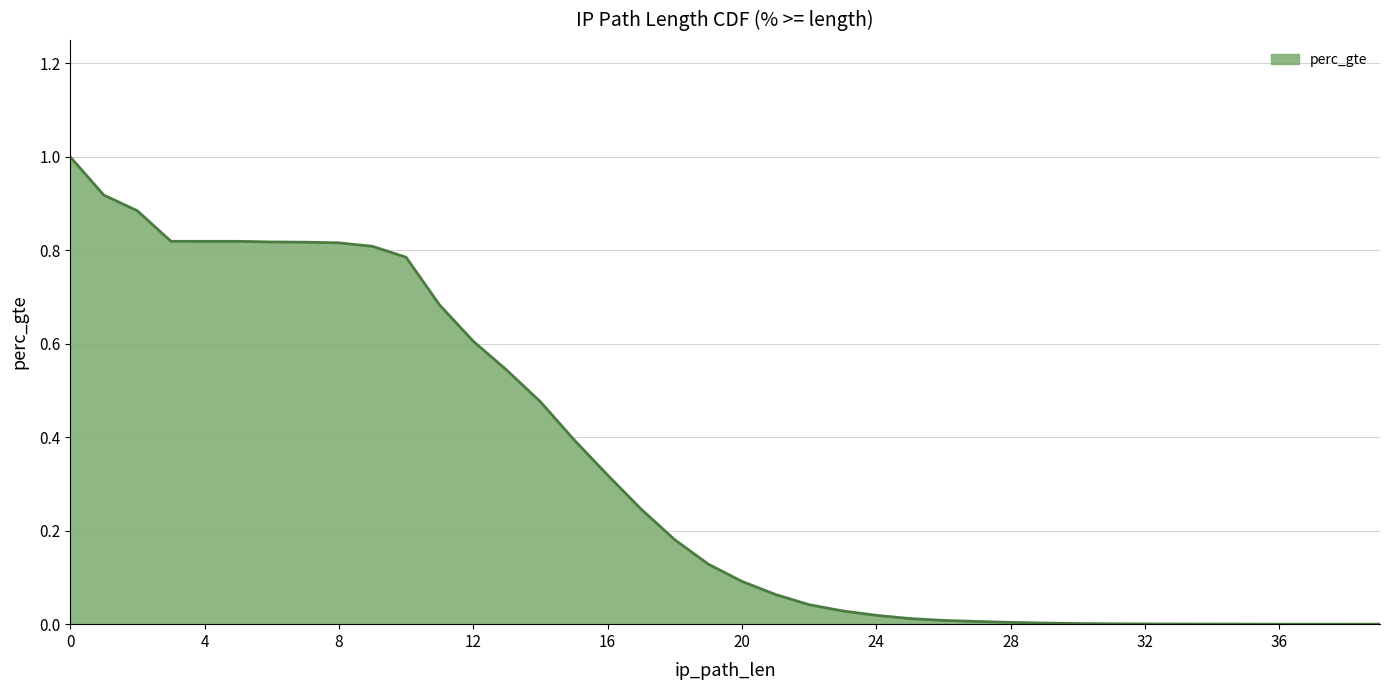

Which label corresponds to the smallest value in the chart?

39